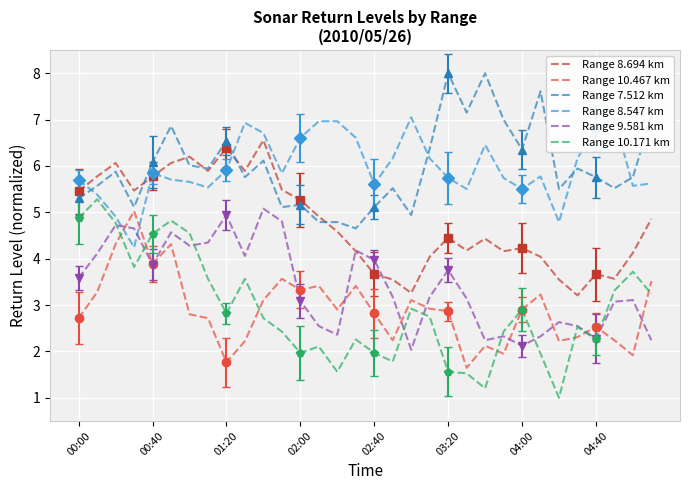

Reading left to right, list all the values displayed in this chart.

Range 8.694 km: 5.5	5.8	6.1	5.5	5.8	6.1	6.2	5.9	6.4	5.9	6.6	5.5	5.3	4.9	4.6	4.2	3.7	3.5	3.3	4.0	4.4	4.2	4.4	4.2	4.2	4.0	3.5	3.2	3.7	3.6	4.1	4.9
Range 10.467 km: 2.7	3.3	4.3	5.0	3.9	4.3	2.8	2.7	1.8	2.2	3.1	3.6	3.3	3.4	2.9	3.4	2.8	2.2	3.1	2.9	2.9	1.6	2.1	2.0	2.9	3.2	2.2	2.3	2.5	2.2	1.9	3.5
Range 7.512 km: 5.3	5.6	5.9	5.1	6.1	6.9	6.0	5.9	6.5	5.8	6.1	5.1	5.2	4.8	4.8	4.7	5.1	5.5	4.9	6.4	8.0	7.2	8.0	7.0	6.4	7.6	5.5	5.9	5.8	5.5	5.8	7.1
Range 8.547 km: 5.7	5.4	4.9	4.2	5.8	5.7	5.7	5.5	5.9	6.9	6.7	5.8	6.6	7.0	7.0	6.6	5.6	6.2	7.0	6.2	5.7	5.5	6.5	5.7	5.5	5.8	4.8	6.2	6.8	7.0	5.6	5.6
Range 9.581 km: 3.6	4.1	4.7	4.7	3.9	4.6	4.3	4.3	4.9	4.1	5.1	4.8	3.1	2.5	2.4	4.2	4.0	3.2	2.0	3.2	3.8	3.1	2.2	2.3	2.1	2.3	2.6	2.5	2.3	3.1	3.1	2.2
Range 10.171 km: 4.9	5.3	4.8	3.8	4.5	4.8	4.6	3.6	2.8	3.6	2.7	2.4	2.0	2.1	1.6	2.3	2.0	1.8	2.9	2.7	1.6	1.5	1.2	2.4	2.9	2.0	1.0	2.5	2.3	3.3	3.7	3.2